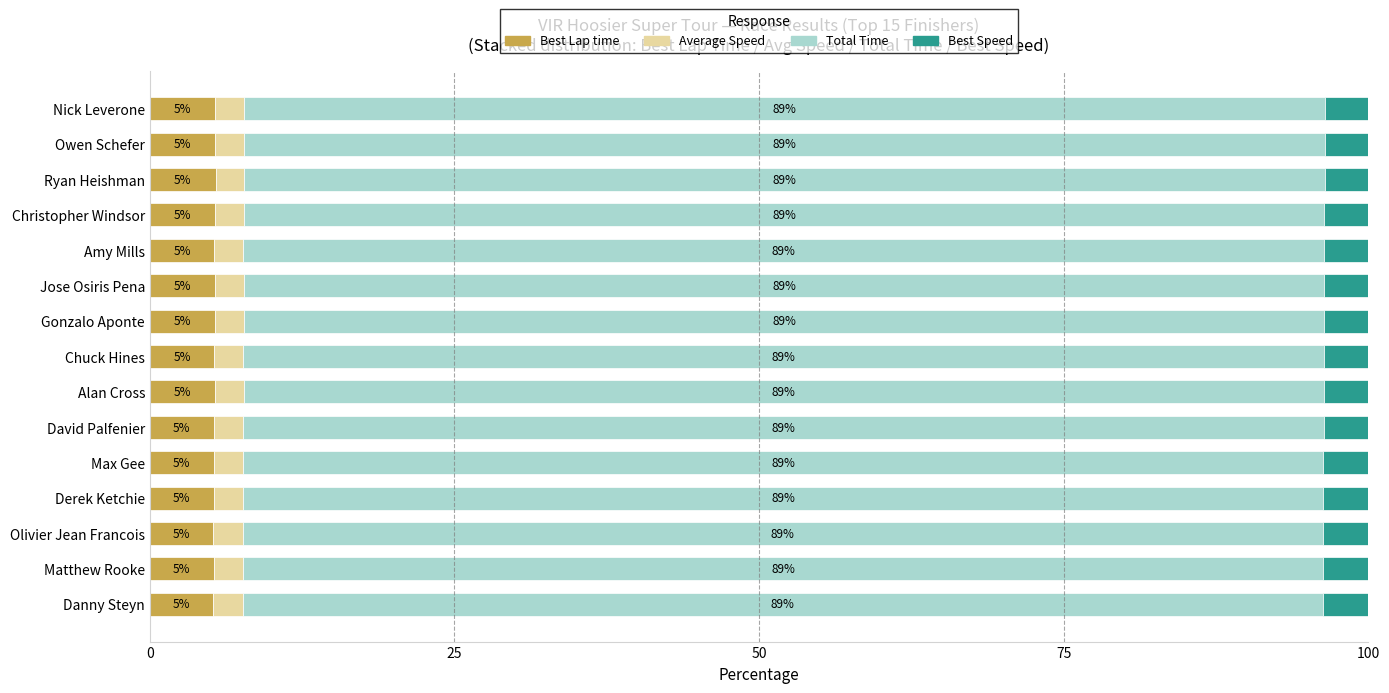

What is the total value across all series at Olivier Jean Francois?

100.0